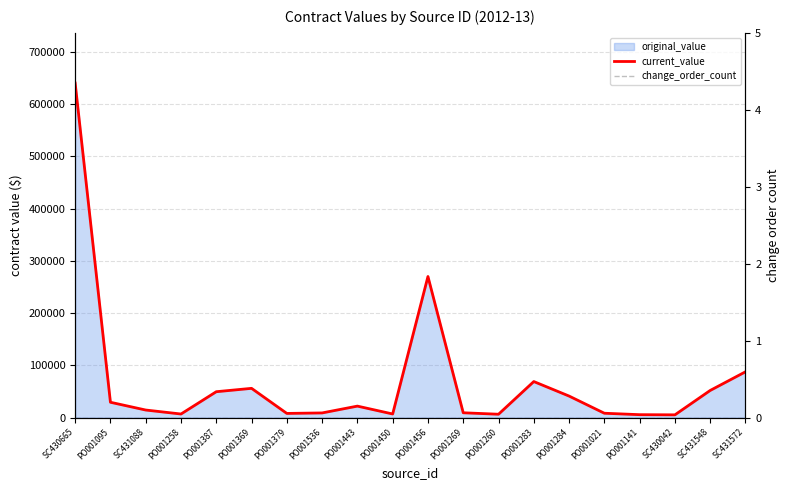

Read the current_value value at PO001283.

68991.0